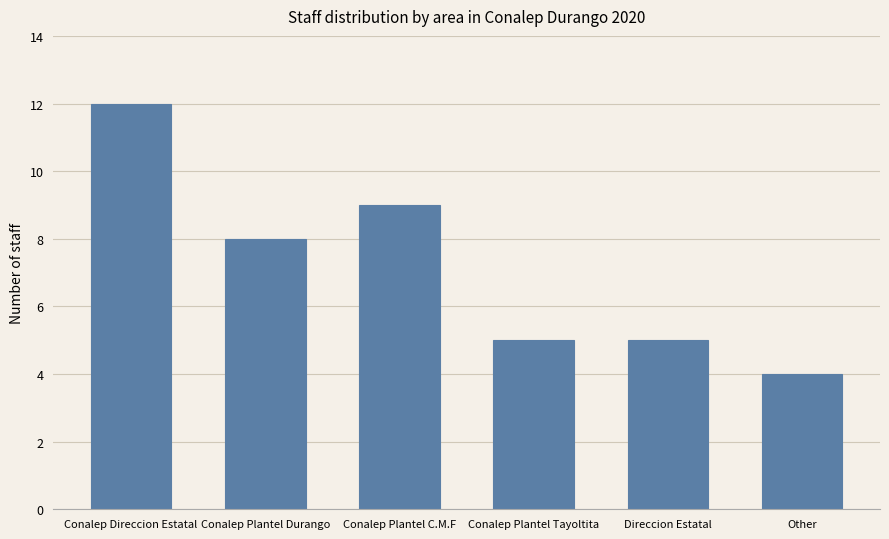

What is the change in value from Direccion Estatal to Other?

-1